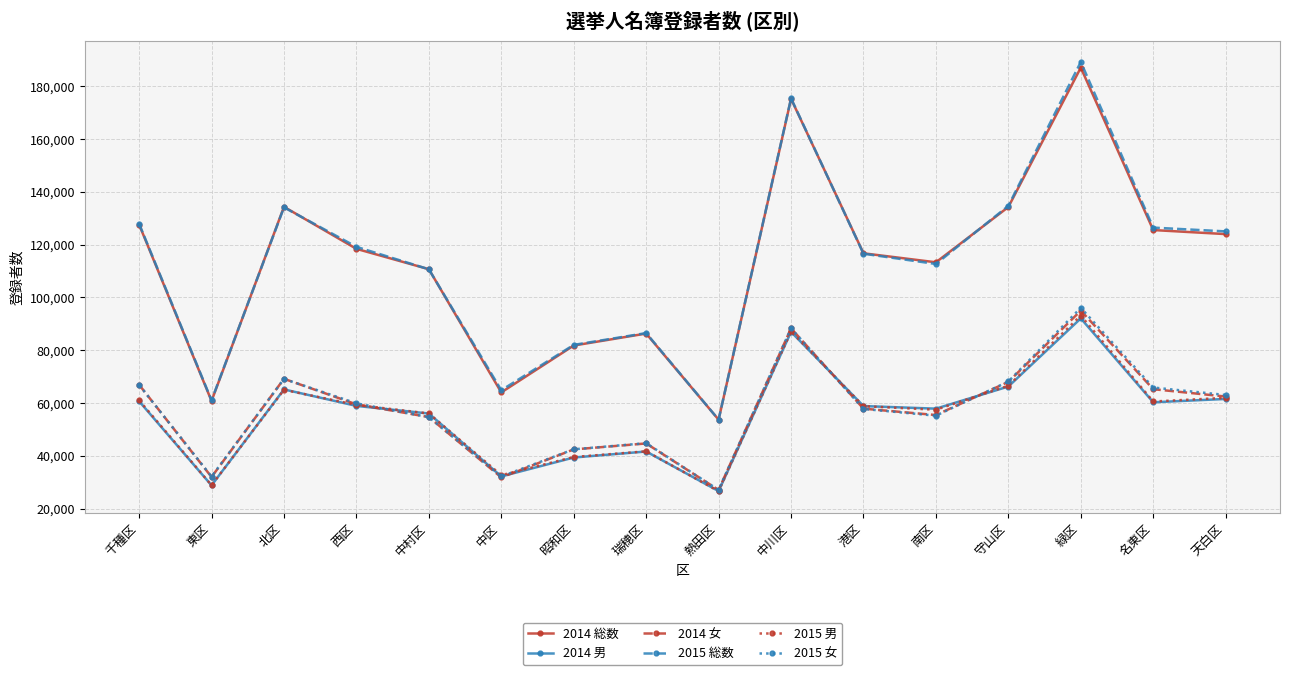

What is the value of the 2014 男 point at the 13th from the left?

66225